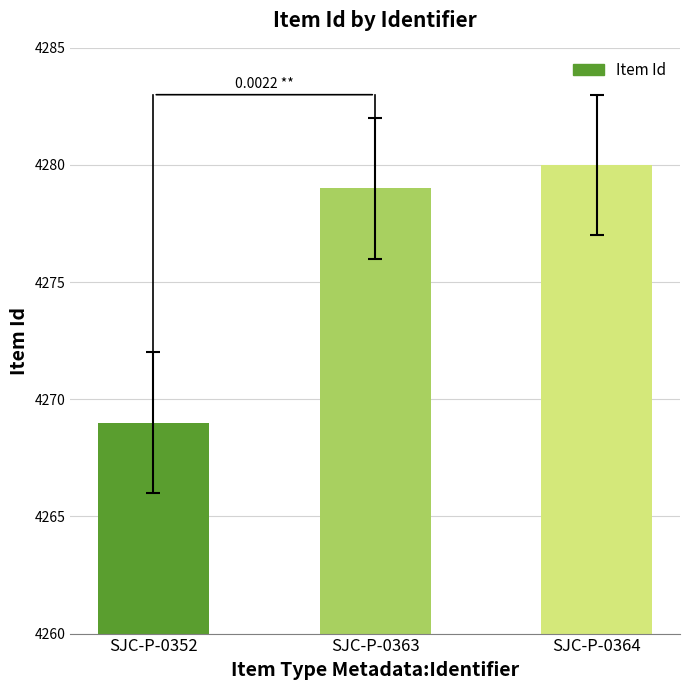

Is it true that the value at SJC-P-0364 is 4280?

True